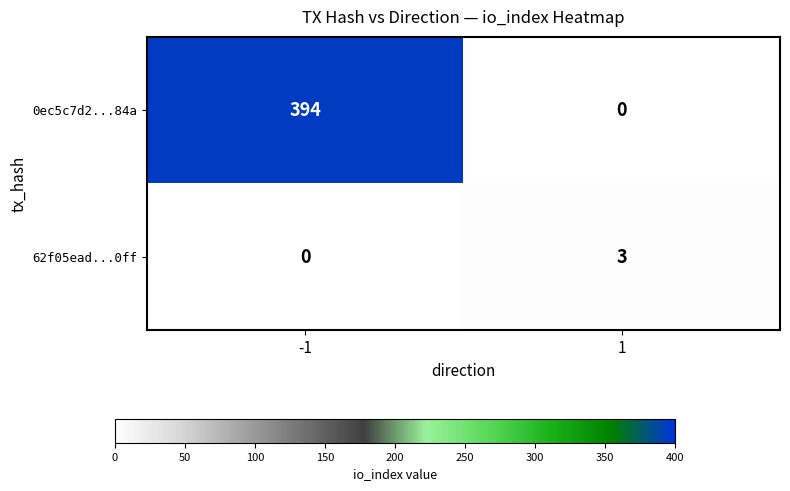

Which series has the largest range (max minus min)?

0ec5c7d2...84a